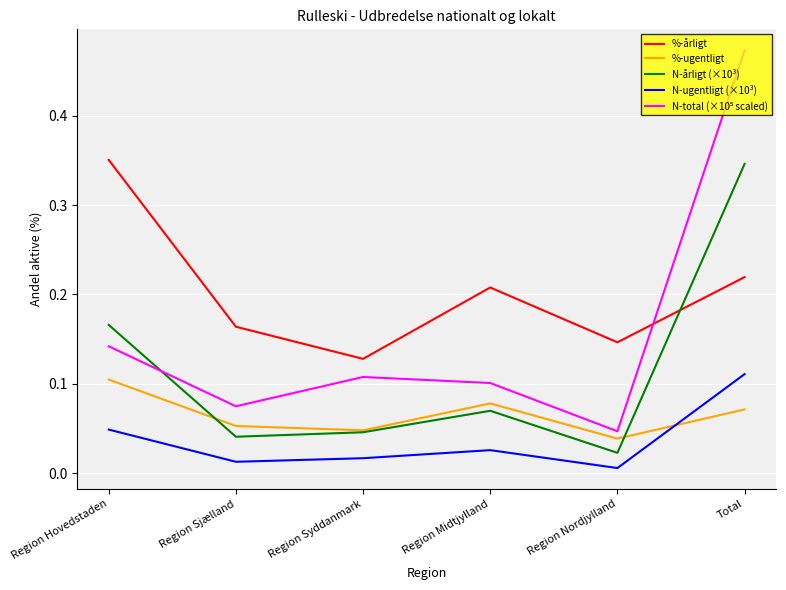

At which label does N-ugentligt (×10³) reach its peak?

Total